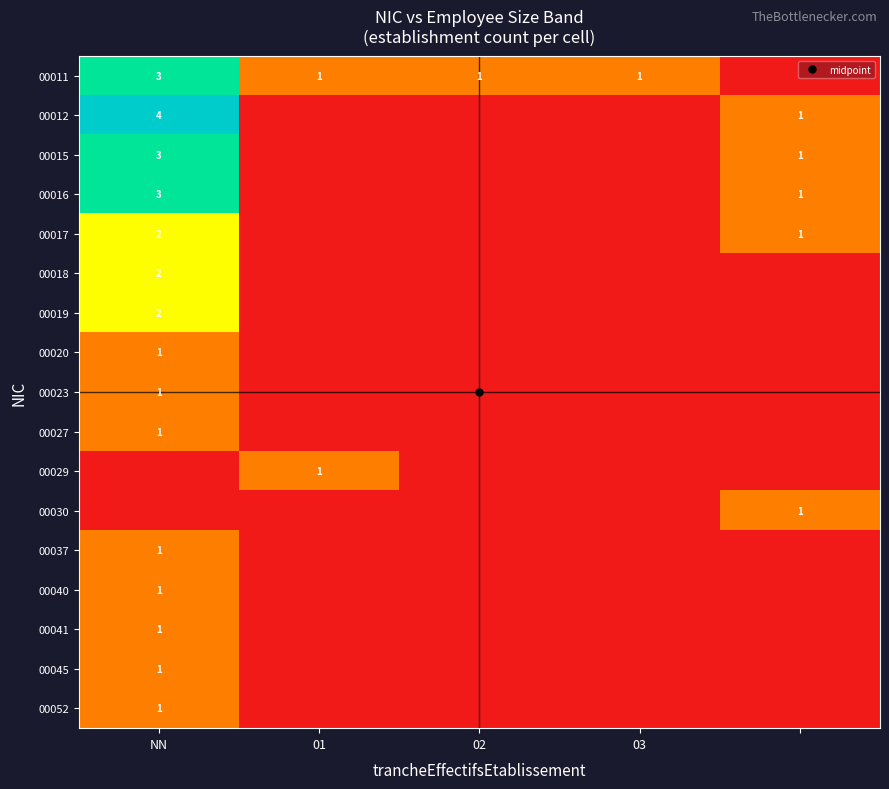

Count the 00029 values in the range 0 to 1.

5